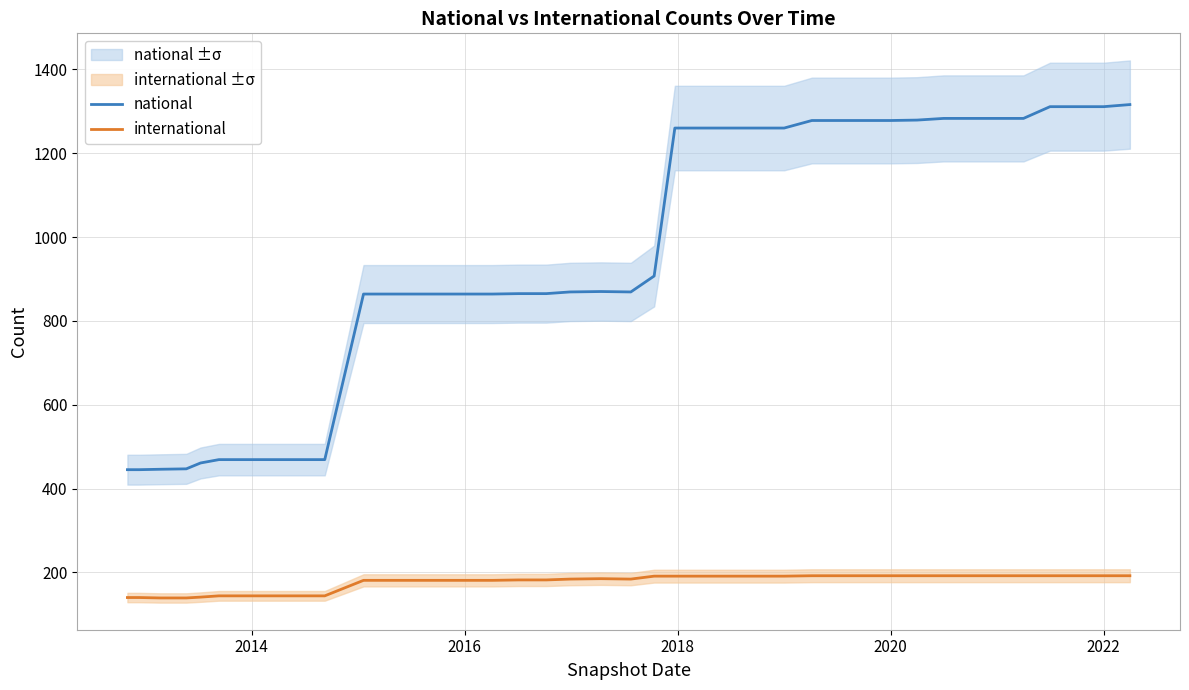

True or false: national and international intersect in this chart.

False